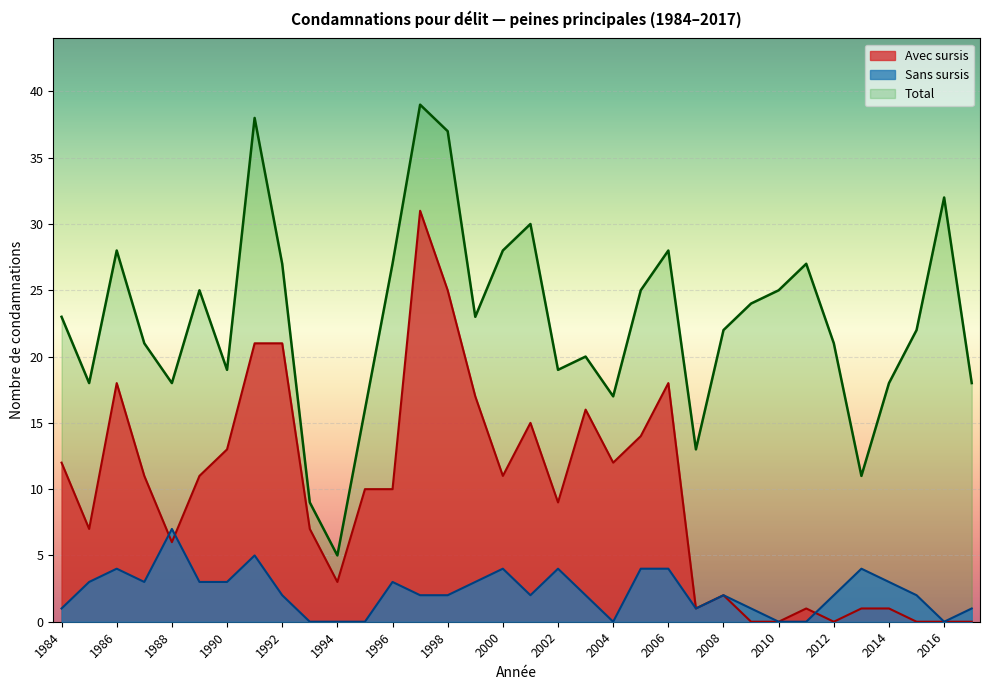

How many values in Sans sursis are above zero?

27